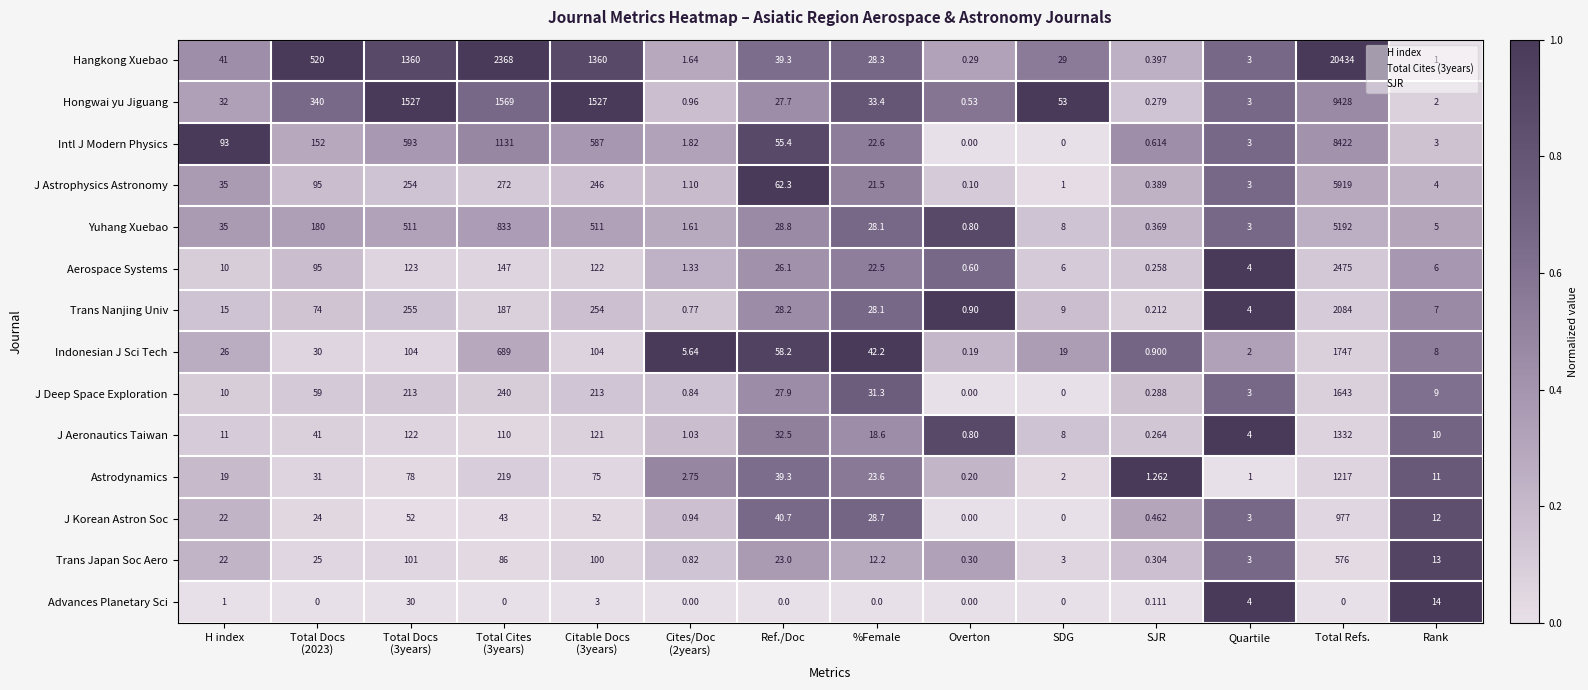

List the series in order of their peak value, lowest first.

Advances Planetary Sci, Trans Japan Soc Aero, J Korean Astron Soc, Astrodynamics, J Aeronautics Taiwan, J Deep Space Exploration, Indonesian J Sci Tech, Trans Nanjing Univ, Aerospace Systems, Yuhang Xuebao, J Astrophysics Astronomy, Intl J Modern Physics, Hongwai yu Jiguang, Hangkong Xuebao